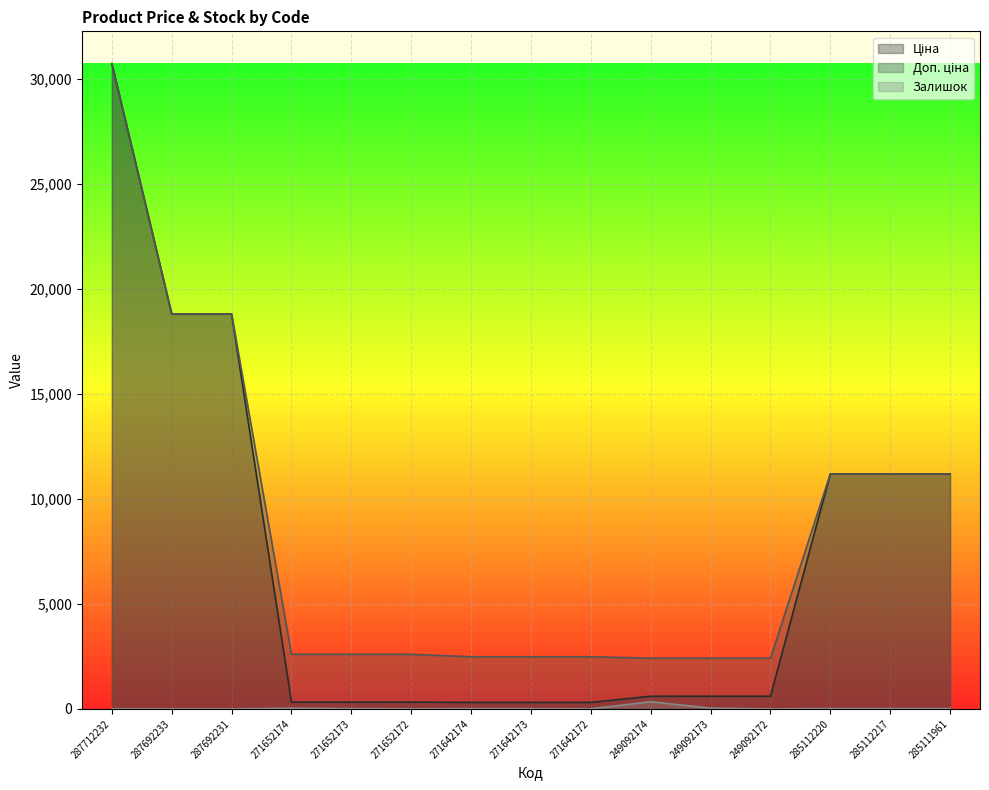

Where does the Ціна series first go above 603?

287712232